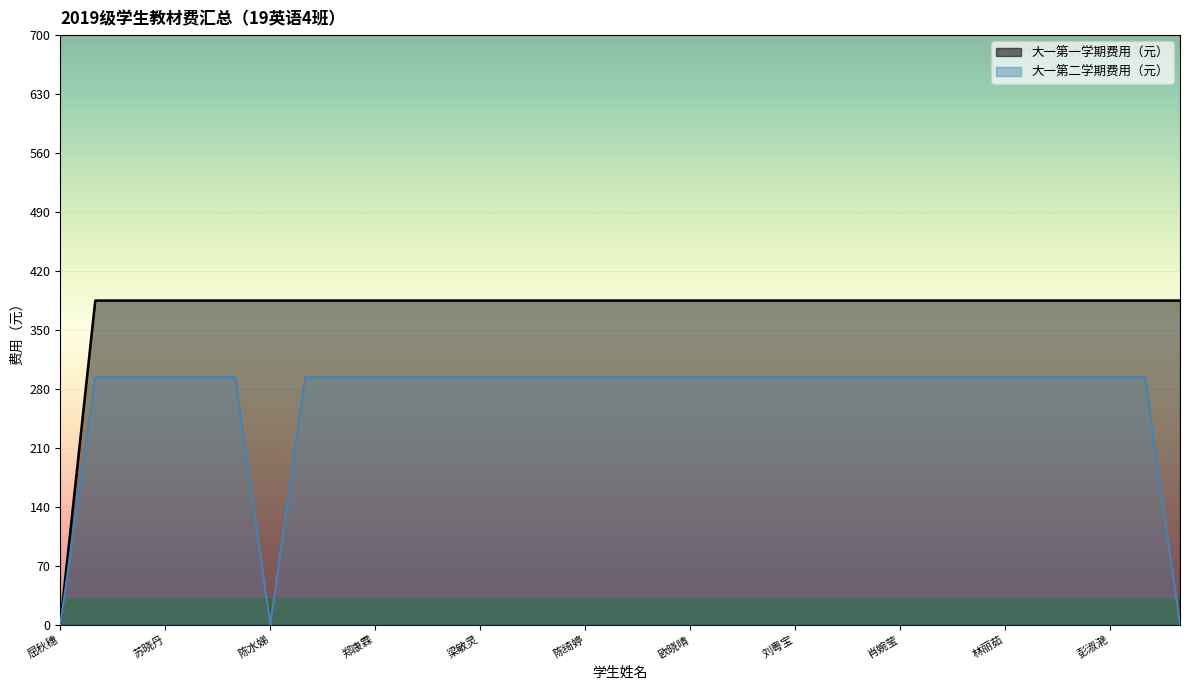

What position from the left is 陈绮婷?

16